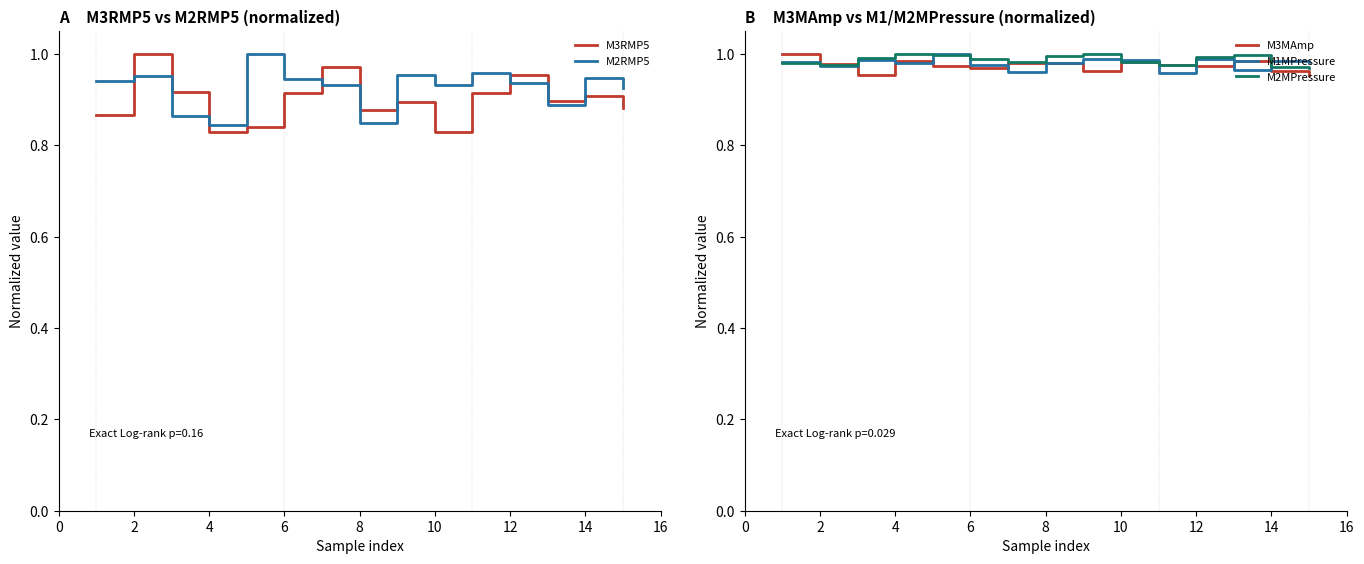

The value of M2MPressure at 8 is 0.6. True or false?

False